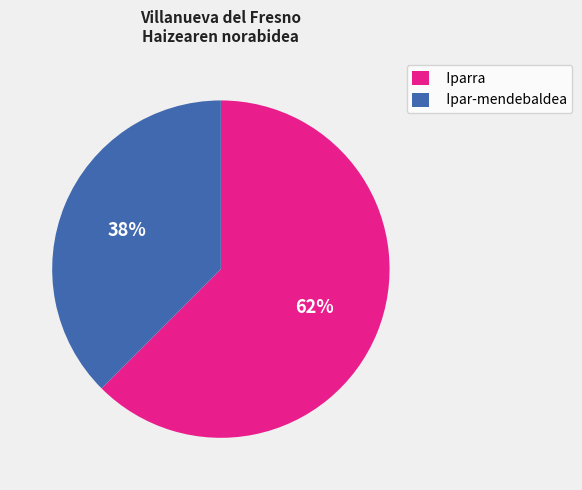

Is it true that Ipar-mendebaldea is 26% of the pie?

False